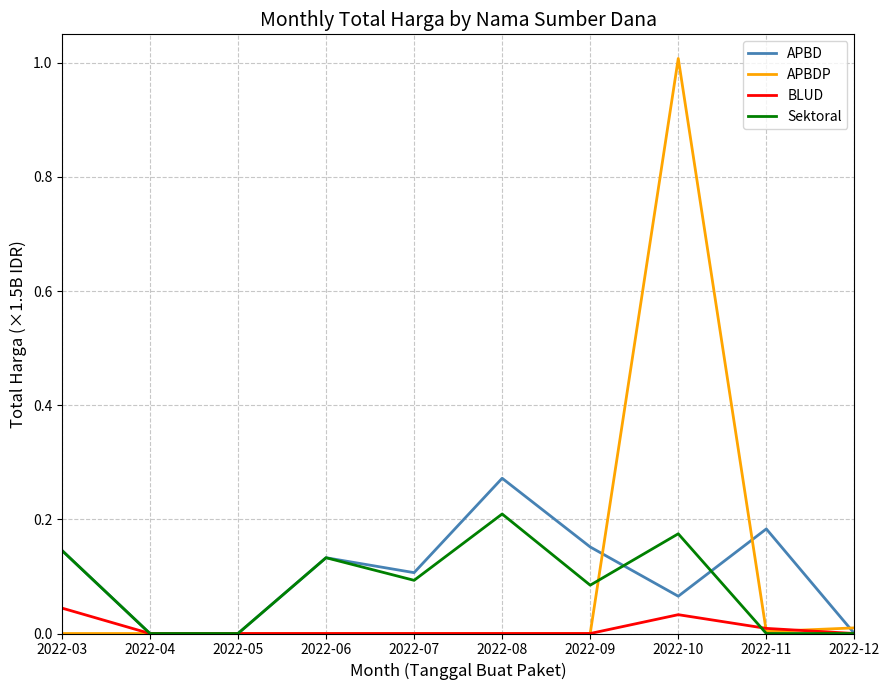

Does the chart have visible grid lines?

Yes